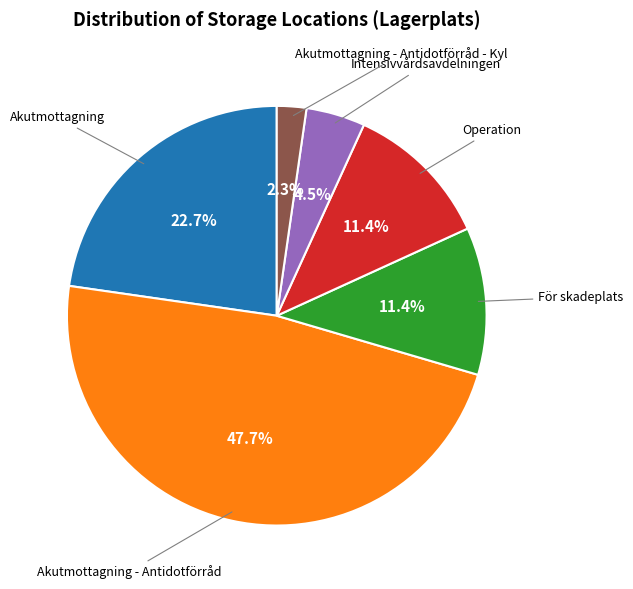

Is there a majority slice in this chart?

No